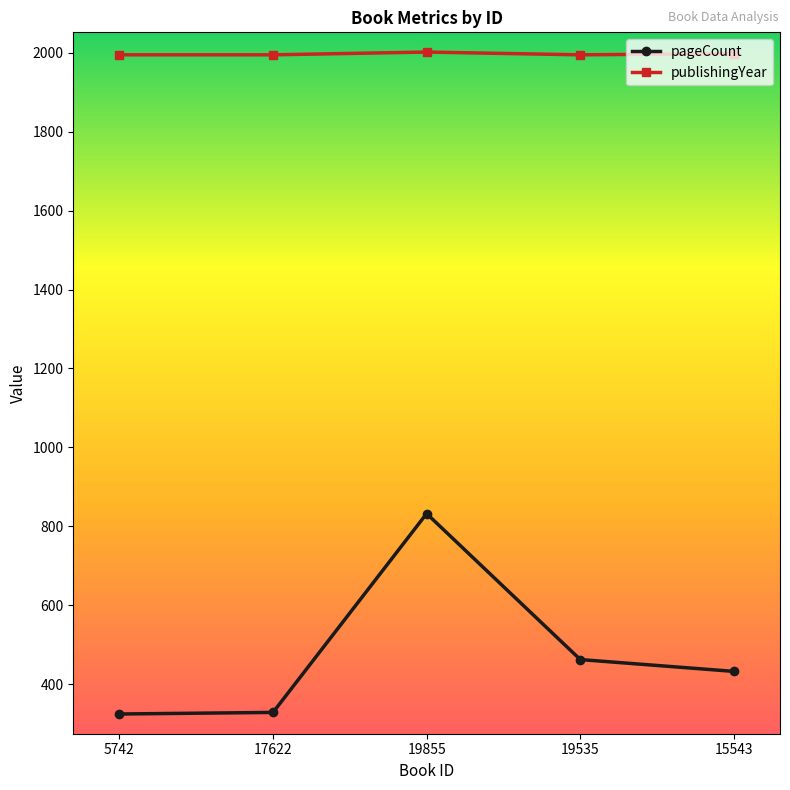

What is the average value of the pageCount series?

476